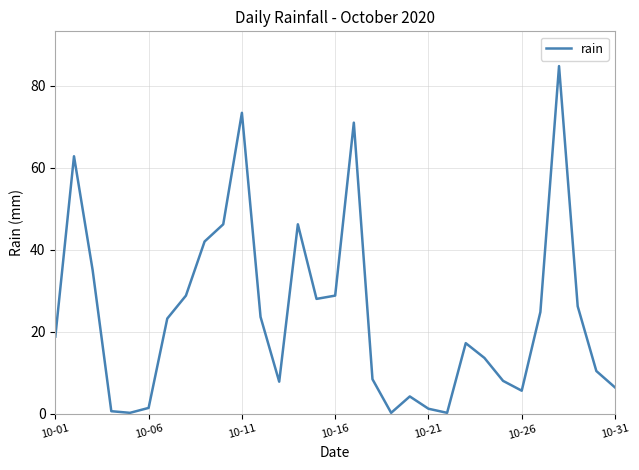

True or false: the data has more than 2 interior local peaks.

True